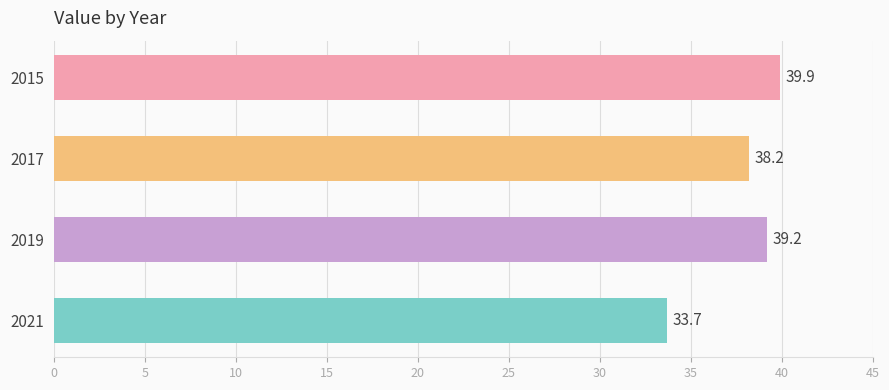

Reading top to bottom, transcribe all the data shown in this chart.

39.9	38.2	39.2	33.7